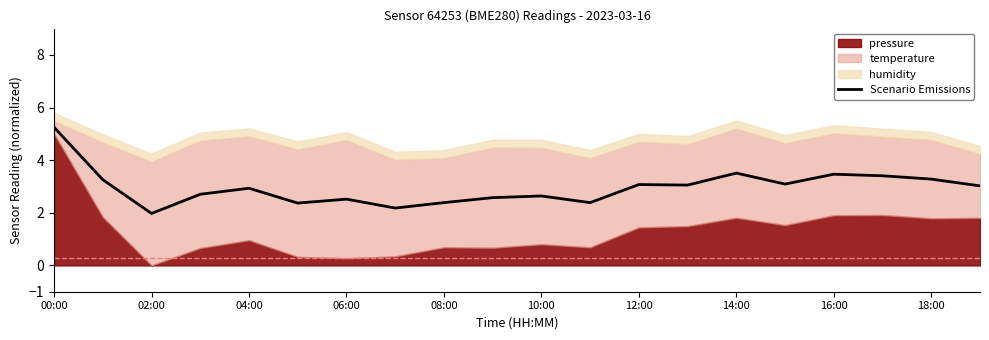

The Scenario Emissions series shows 2.6 at 10:00. True or false?

True